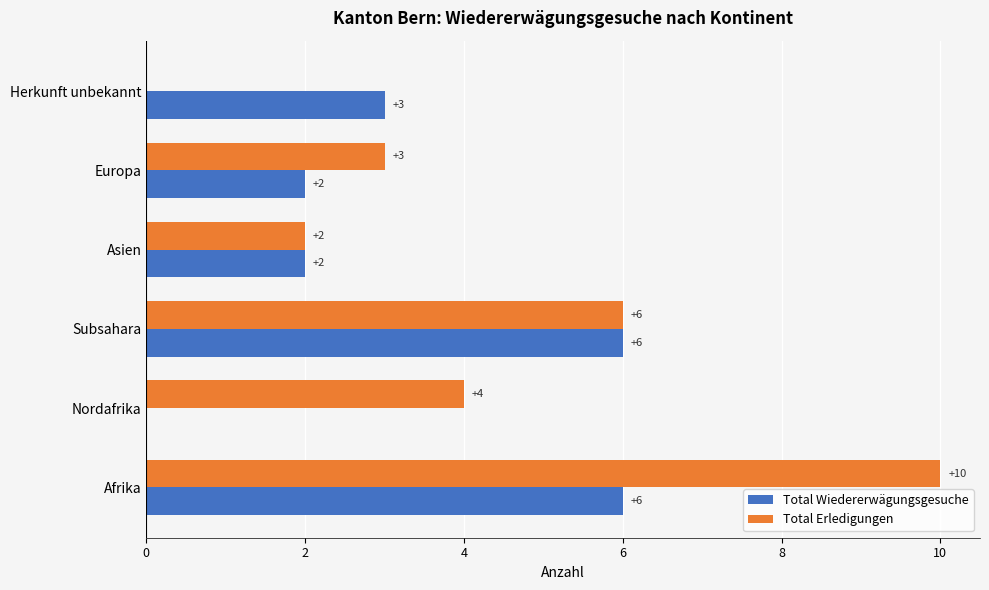

What is the sum of all Total Erledigungen values?

25